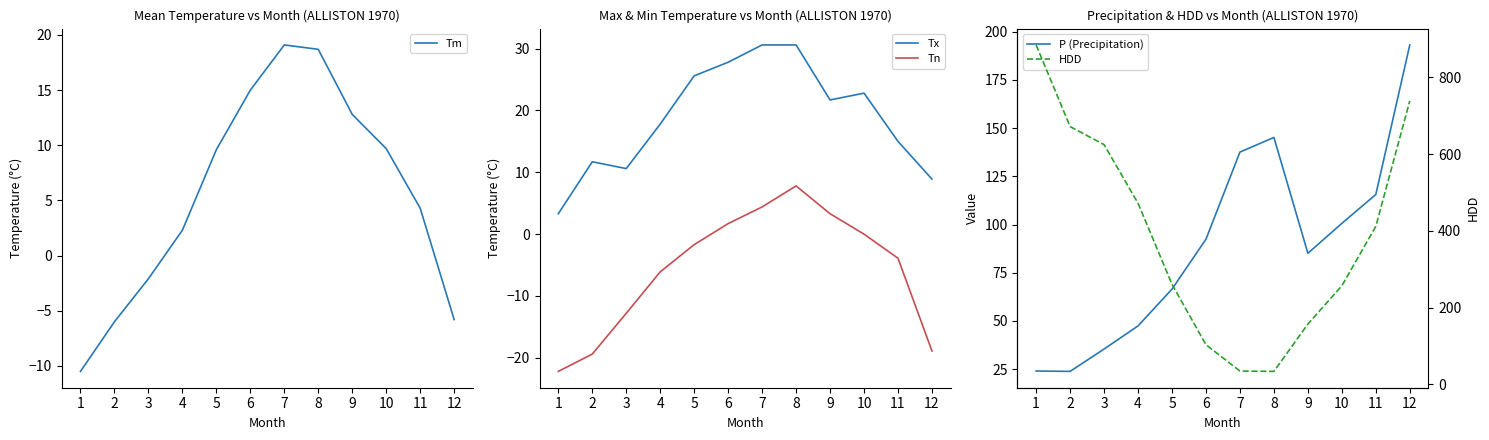

True or false: Tn and Tx intersect in this chart.

False